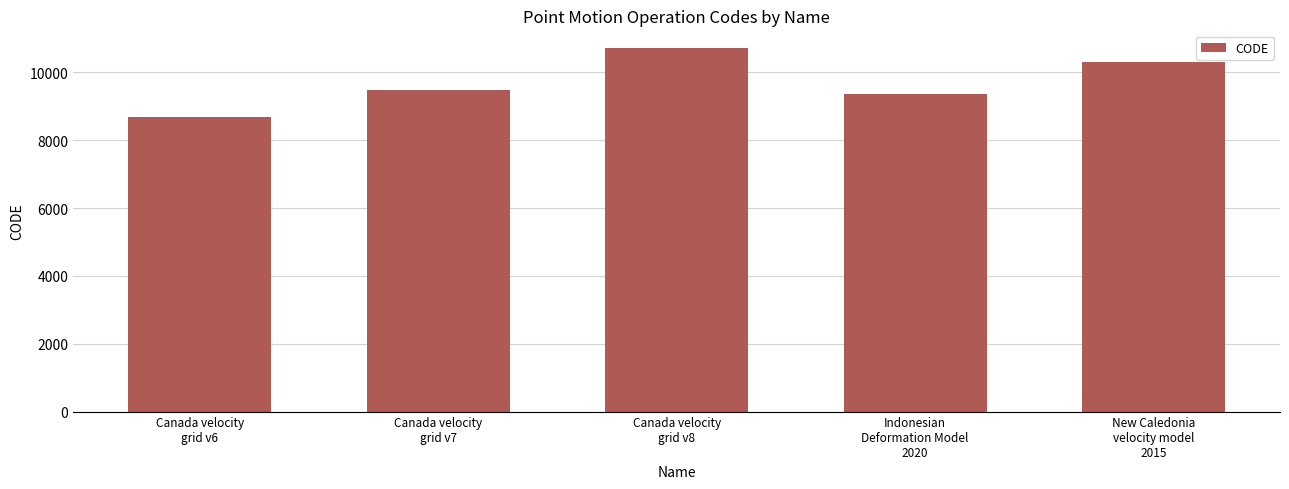

Which category has the highest value across all series?

Canada velocity
grid v8